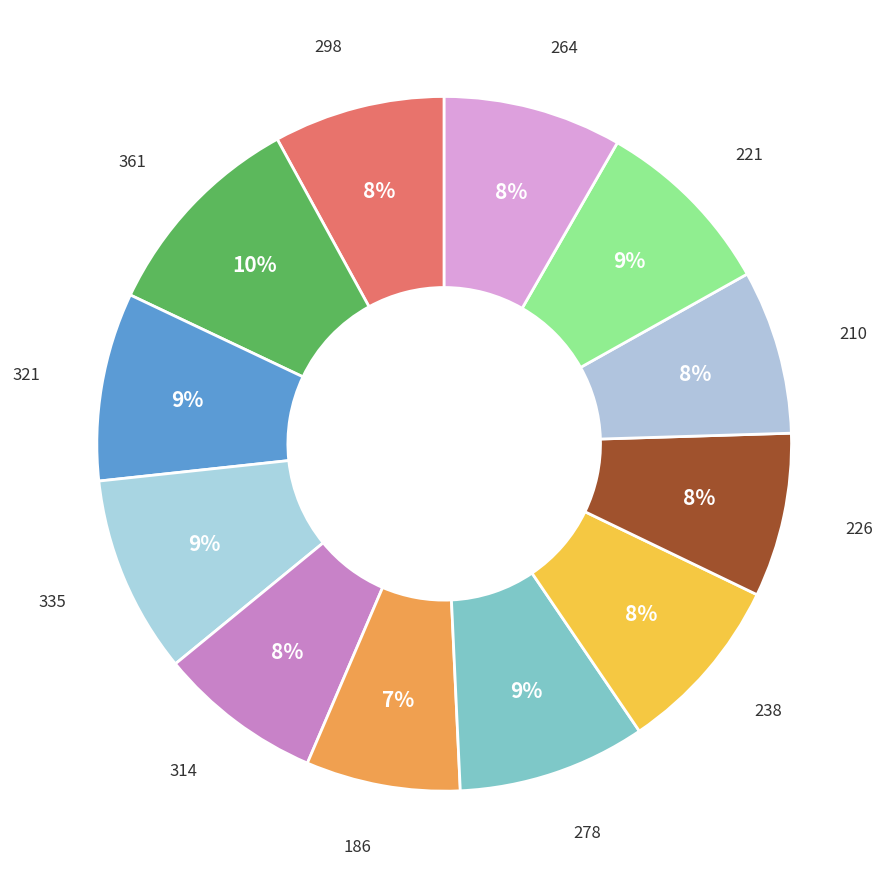

To the nearest percent, what is the difference between the largest and smallest slice percentages?

3%